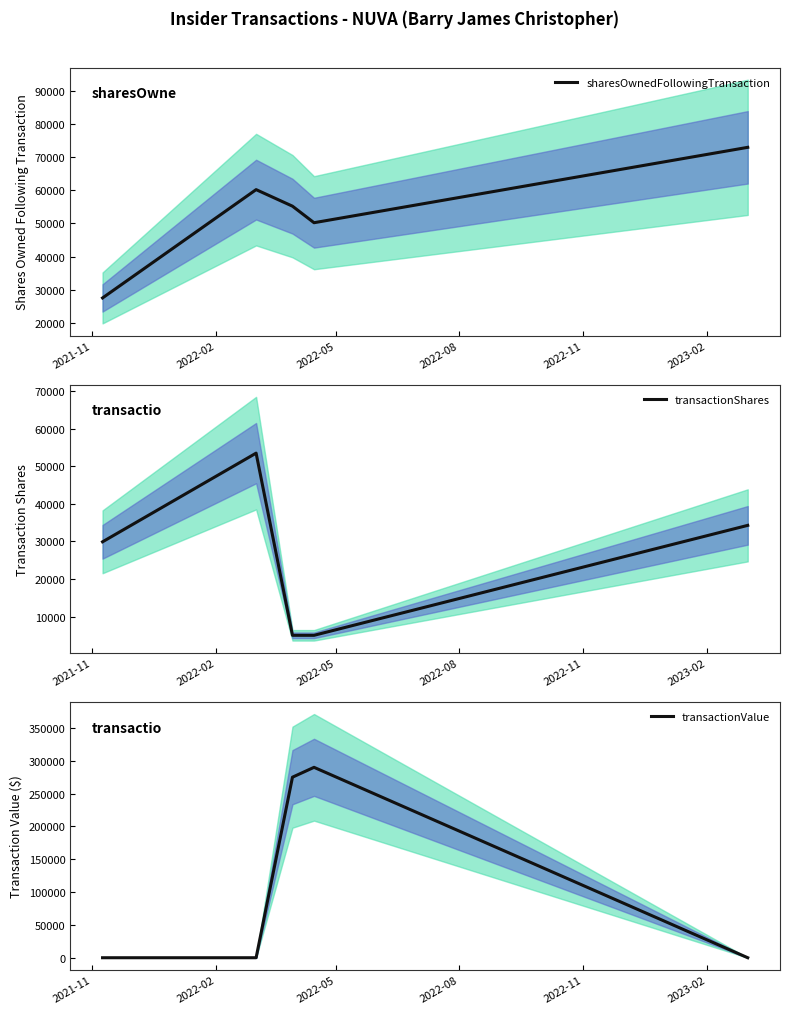

Does the chart have visible grid lines?

No